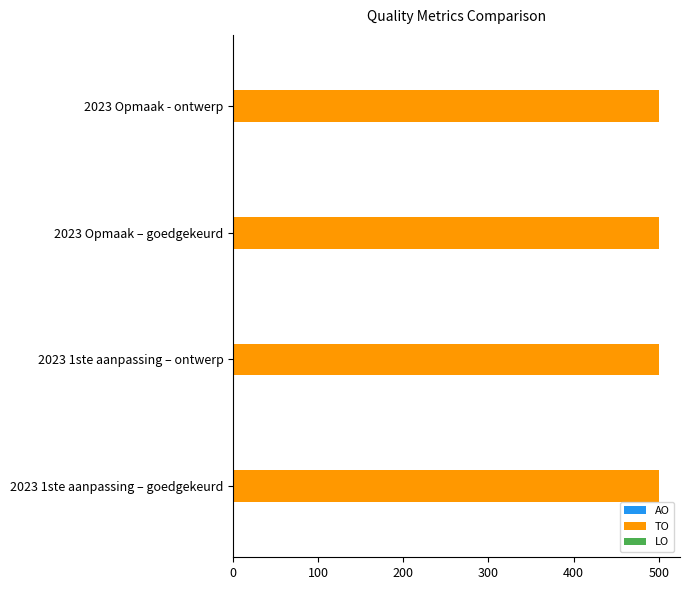

What is the label of the 3rd bar from the right?

2023 1ste aanpassing – ontwerp